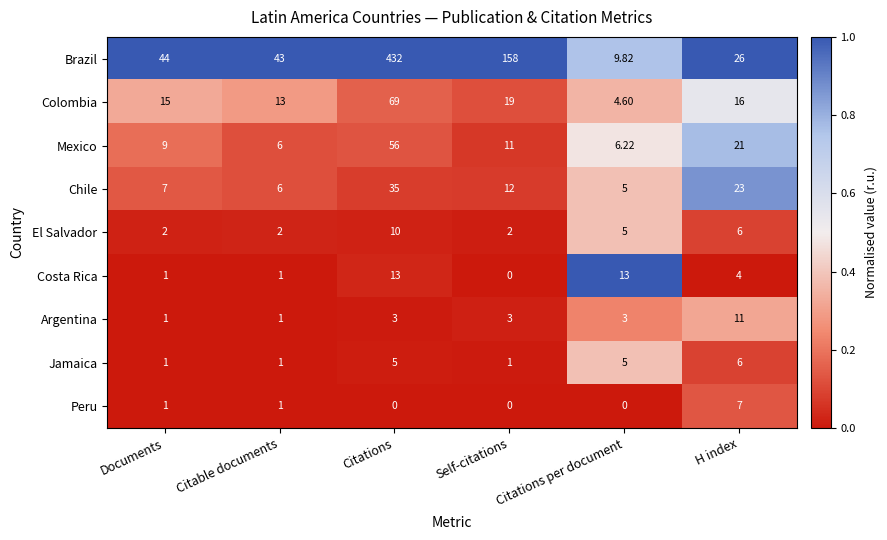

Between Documents and H index, which series saw the biggest shift?

Brazil